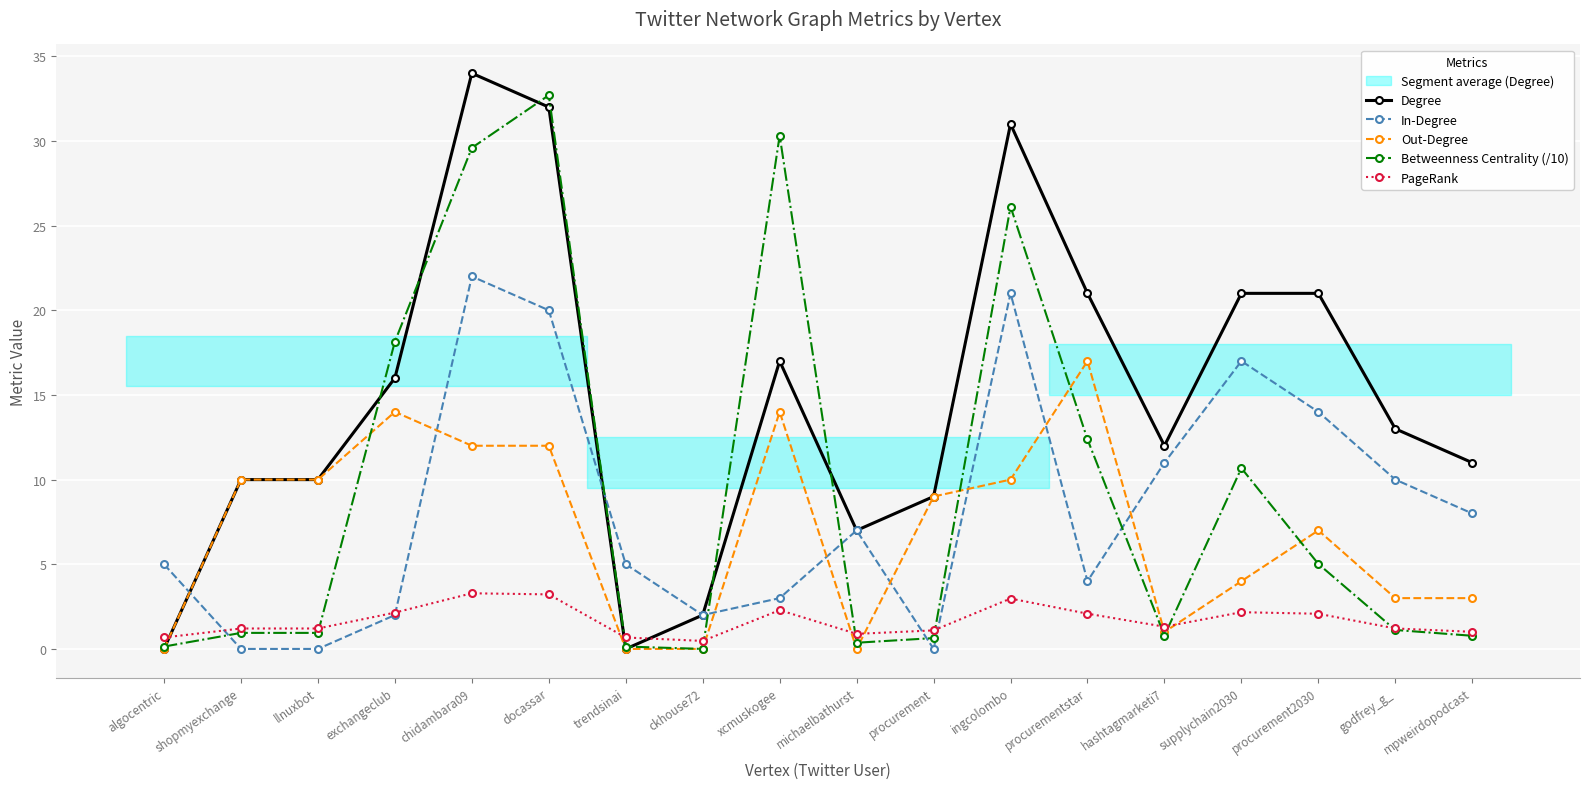

True or false: In-Degree has a value of 10.0 at godfrey_g_.

True